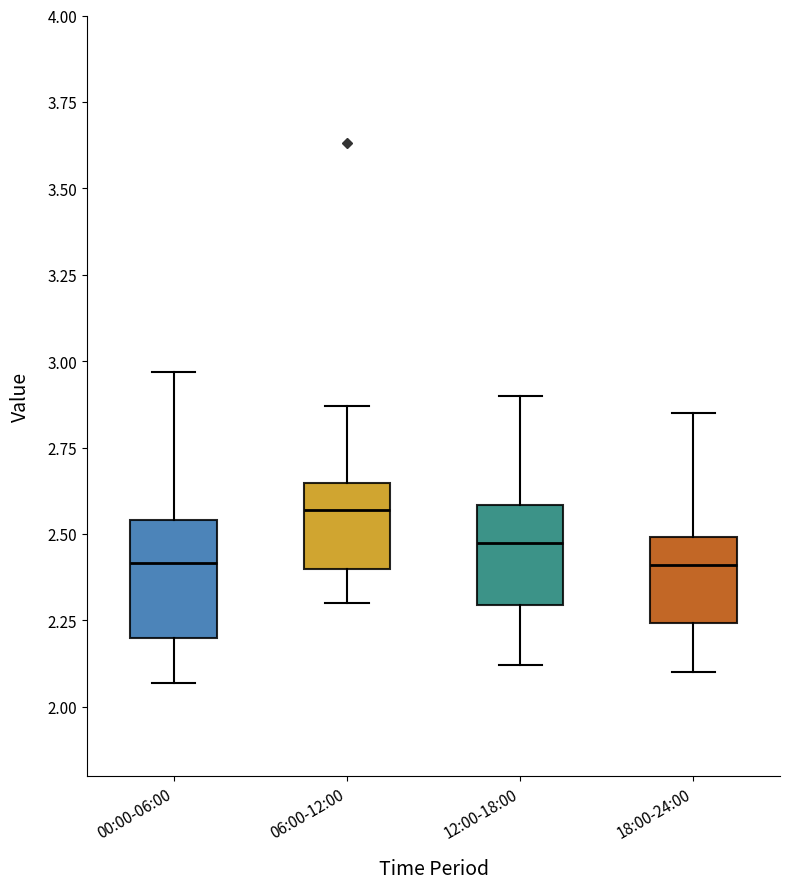

Reading left to right, read every box against the y-axis: the position of its median line, the range the box covers, and the ends of its whiskers. The values are not printed on the chart, so give them approximately, as read against the axis.

00:00-06:00: median 2.40, box 2.20 to 2.55, whiskers 2.05 to 2.95
06:00-12:00: median 2.55, box 2.40 to 2.65, whiskers 2.30 to 2.85
12:00-18:00: median 2.50, box 2.30 to 2.60, whiskers 2.10 to 2.90
18:00-24:00: median 2.40, box 2.25 to 2.50, whiskers 2.10 to 2.85